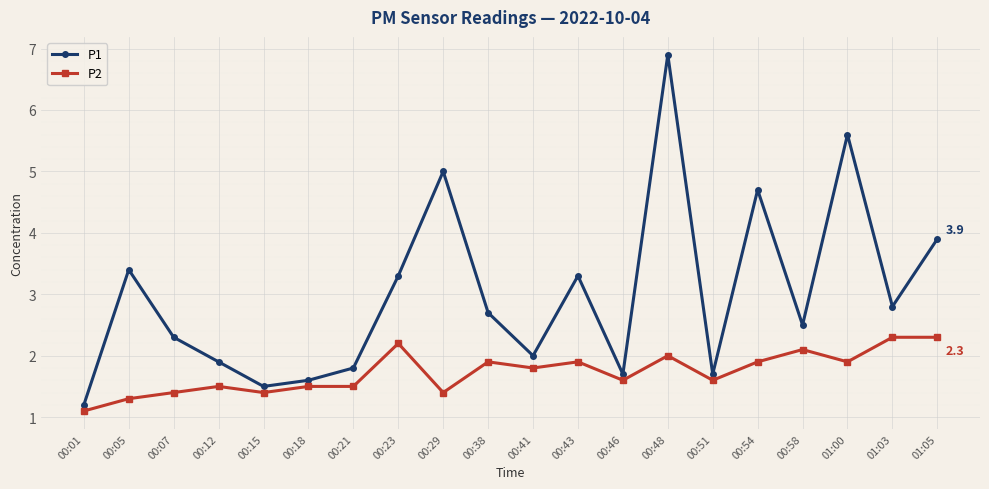

At which label is P1 closest to 4?

01:05